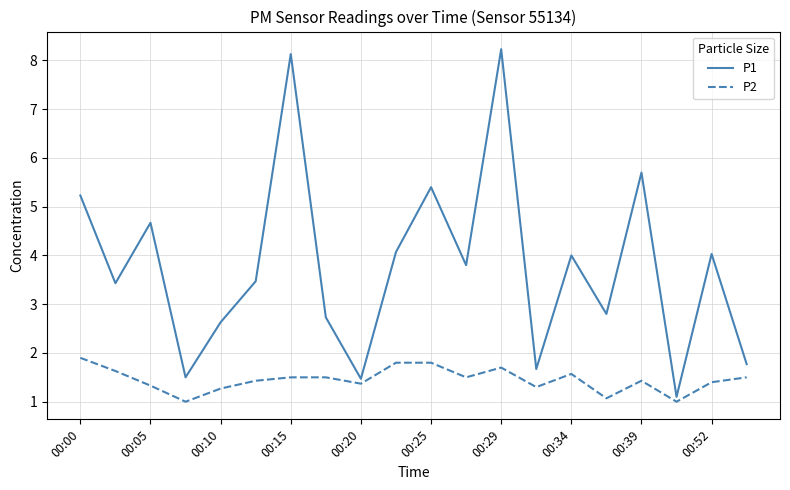

Which series has the largest range (max minus min)?

P1